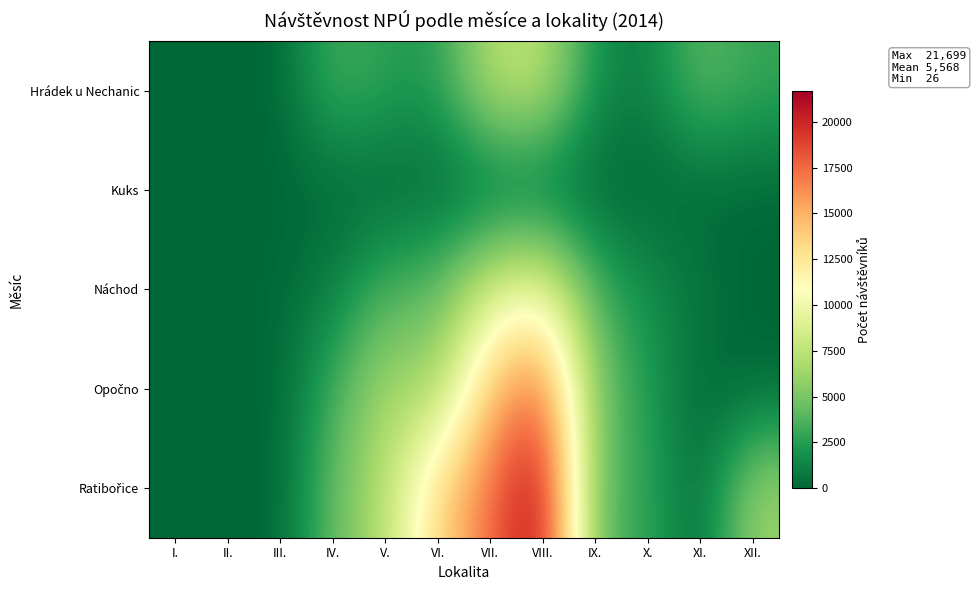

At which category is the sum across all series the highest?

VIII.